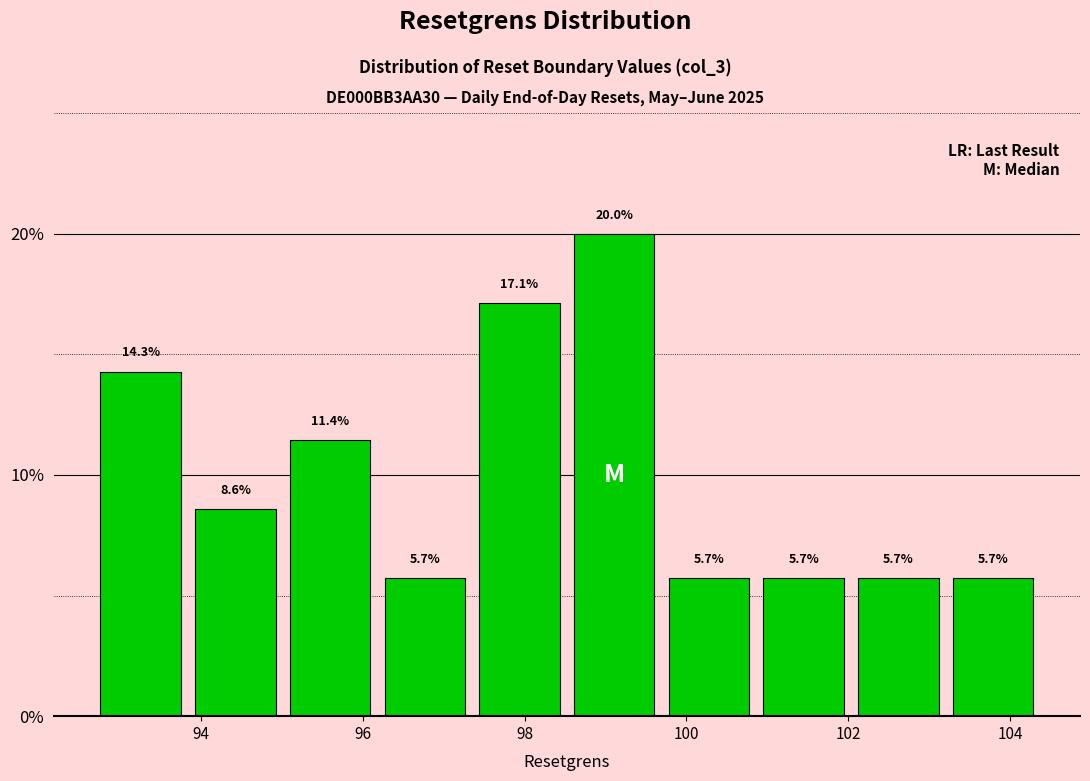

Reading left to right, list every bar in this chart as the range it spans on the x-axis followed by its height. The bar edges are not printed on the chart, so give them approximately, as read against the axis.

92.6 to 93.8: 14.3
93.8 to 95.0: 8.6
95.0 to 96.2: 11.4
96.2 to 97.4: 5.7
97.4 to 98.6: 17.1
98.6 to 99.6: 20.0
99.6 to 100.8: 5.7
100.8 to 102.0: 5.7
102.0 to 103.2: 5.7
103.2 to 104.4: 5.7